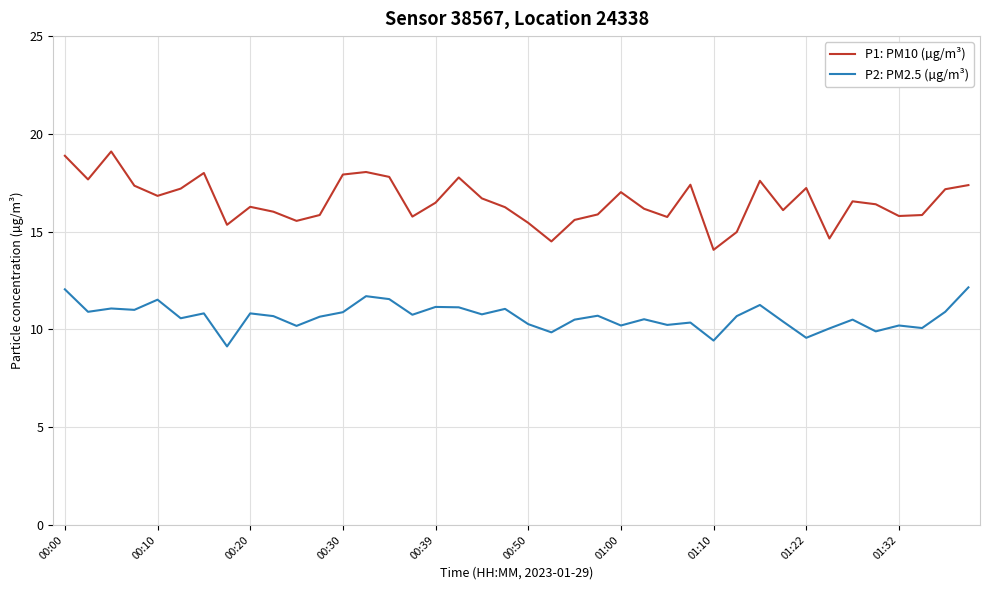

What is the average value of the P1: PM10 (µg/m³) series?

16.6